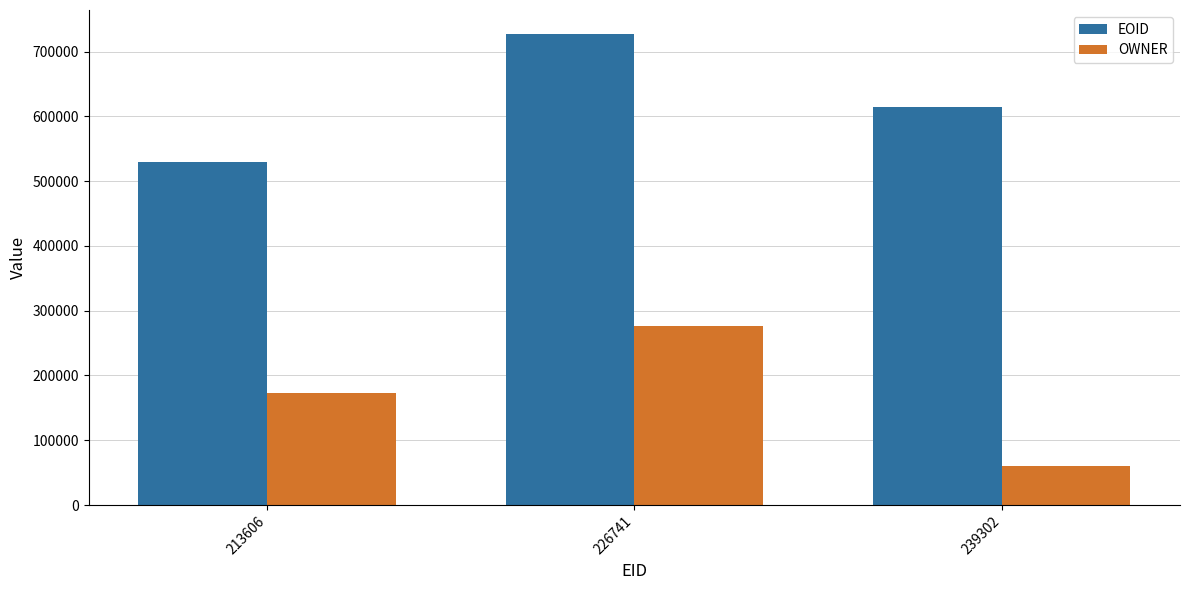

What is the minimum value shown in the chart?

60651